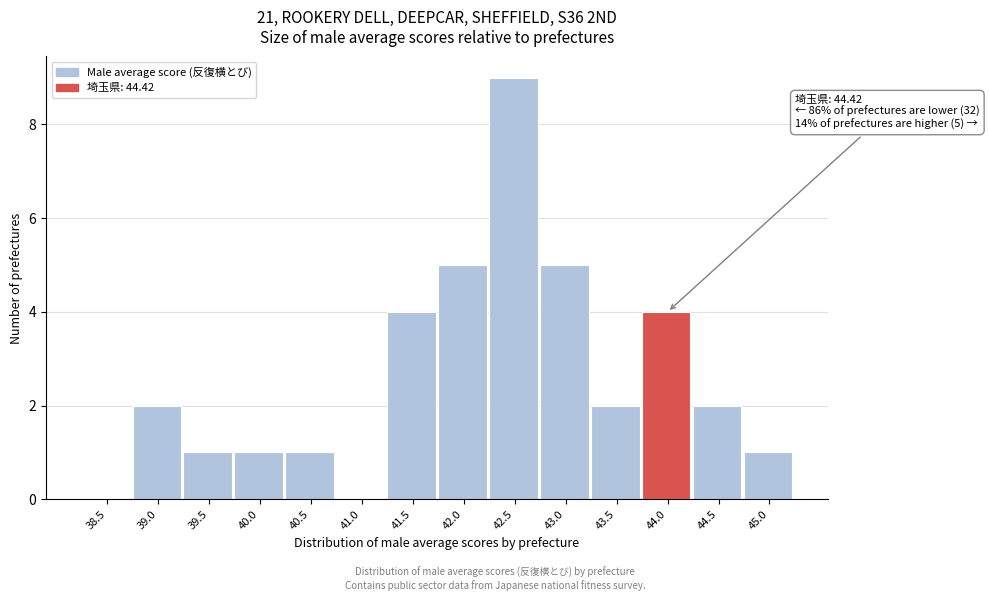

Reading left to right, list all the values displayed in this chart.

38.5=0	39.0=2	39.5=1	40.0=1	40.5=1	41.0=0	41.5=4	42.0=5	42.5=9	43.0=5	43.5=2	44.0=4	44.5=2	45.0=1